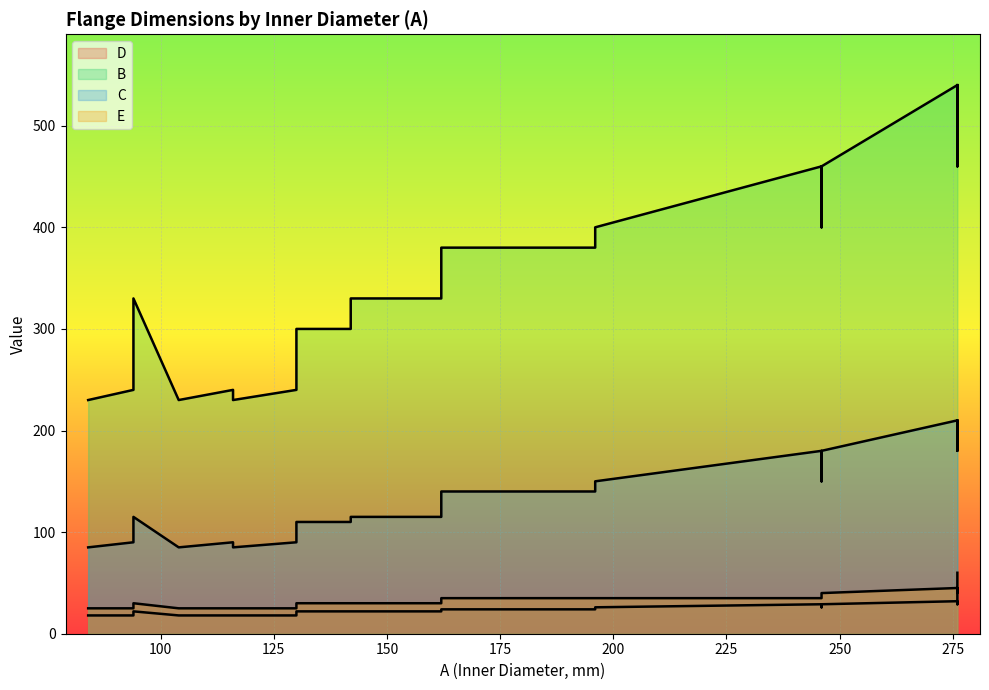

In C, how many points are higher than both neighbors (excluding endpoints)?

4